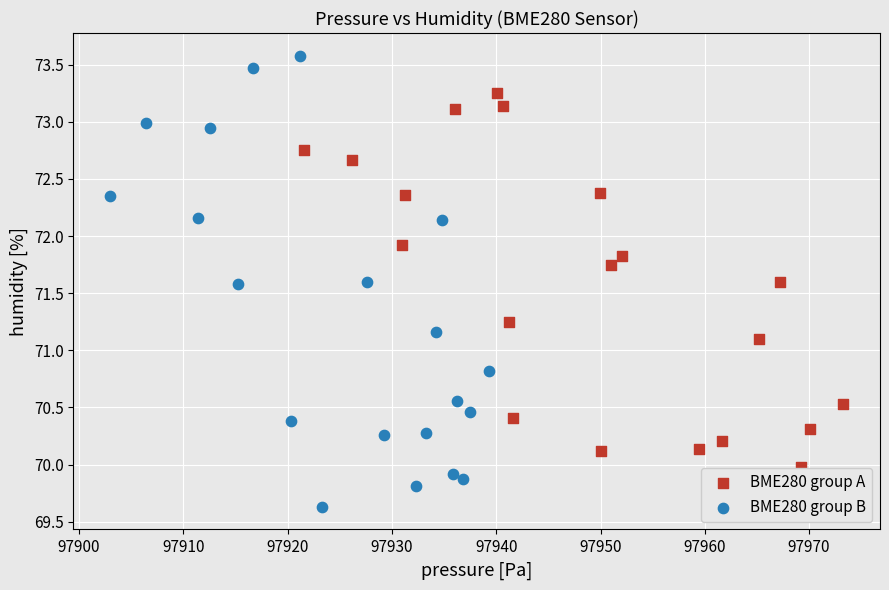

Which series contains the lowest Y value?

BME280 group B